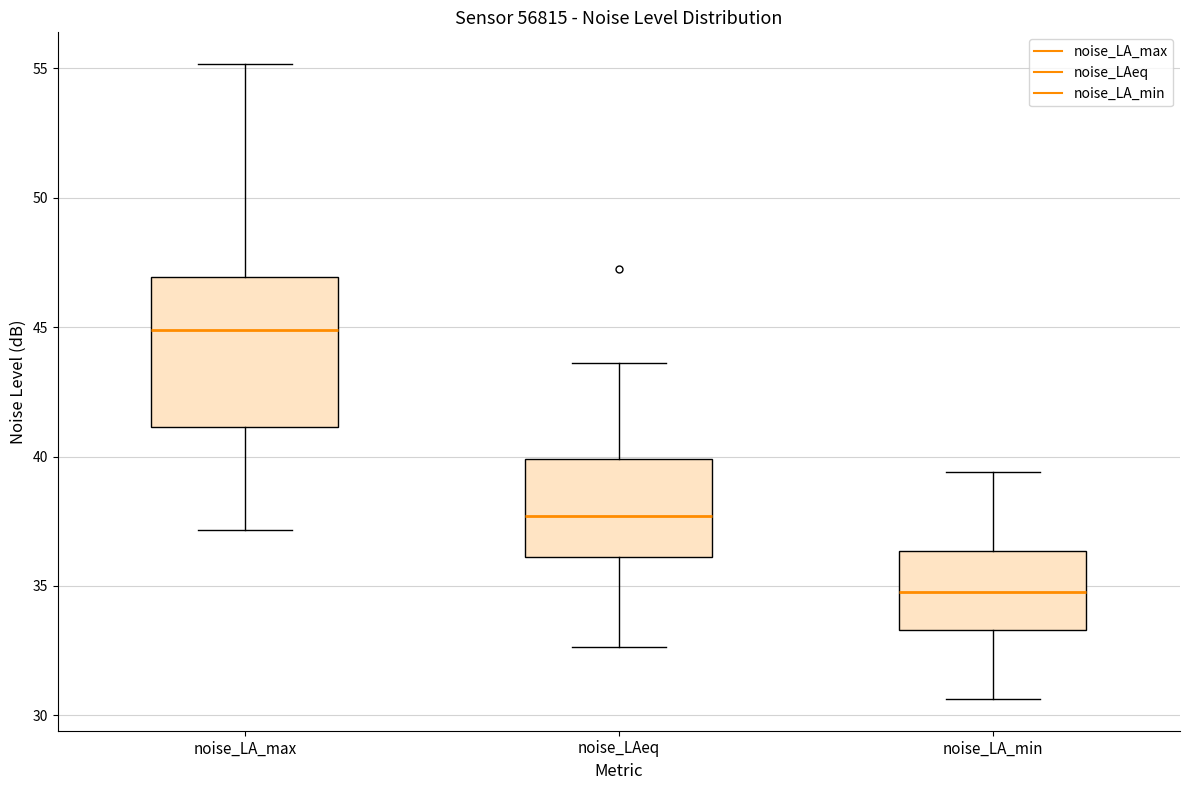

Reading left to right, read every box against the y-axis: the position of its median line, the range the box covers, and the ends of its whiskers. The values are not printed on the chart, so give them approximately, as read against the axis.

noise_LA_max: median 45.0, box 41.0 to 47.0, whiskers 37.0 to 55.0
noise_LAeq: median 37.5, box 36.0 to 40.0, whiskers 32.5 to 43.5
noise_LA_min: median 35.0, box 33.5 to 36.5, whiskers 30.5 to 39.5